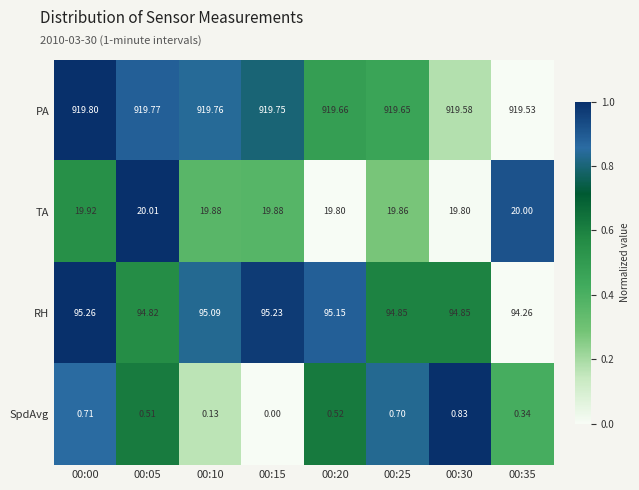

Which series has the largest range (max minus min)?

RH